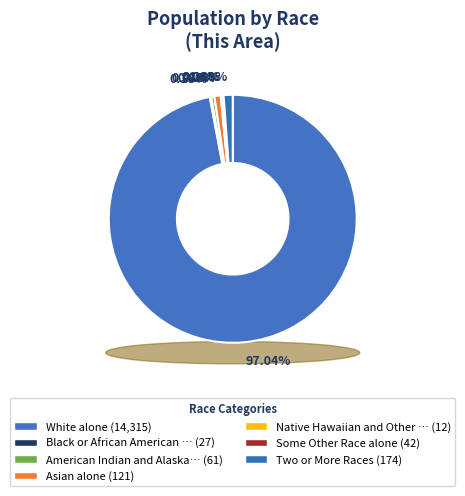

Which category accounts for the majority?

White alone